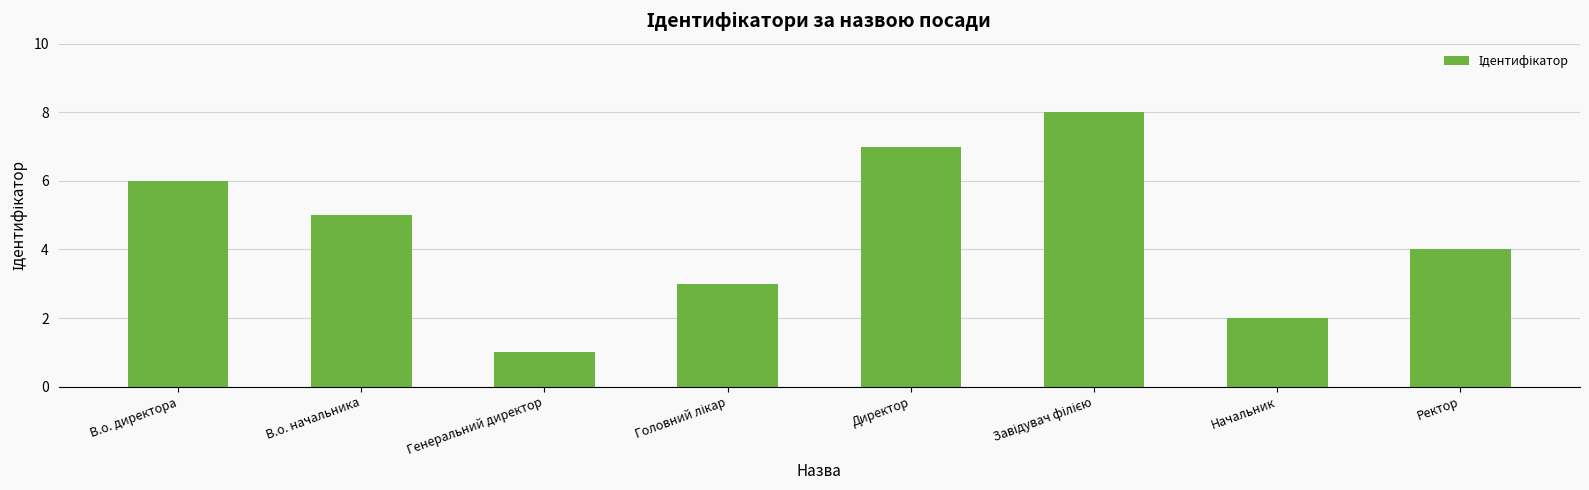

What is the change in value from Директор to Начальник?

-5